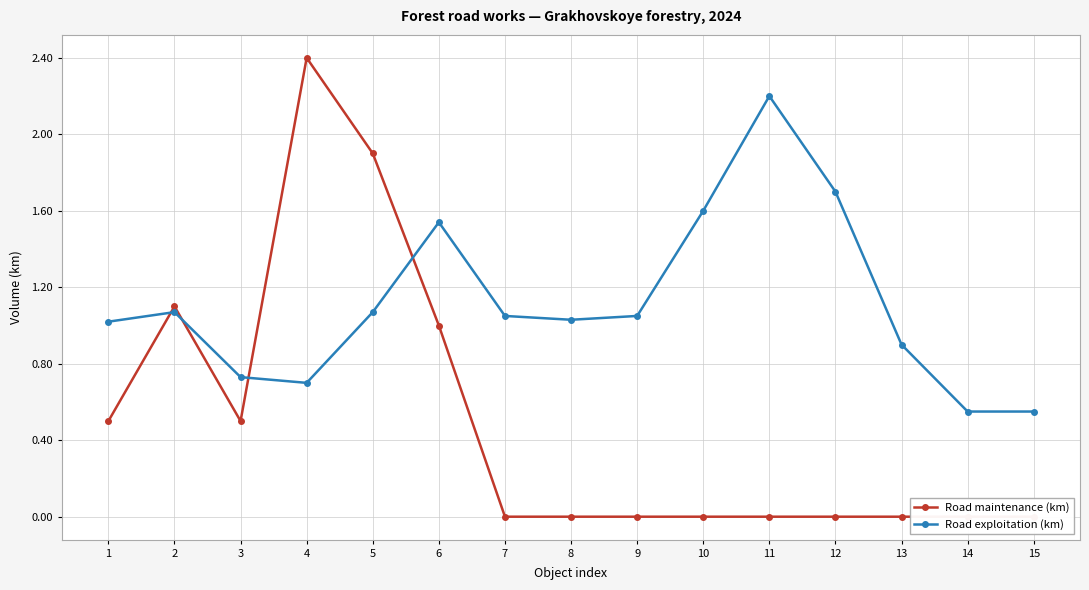

How many interior local valleys does the Road exploitation (km) series have?

2